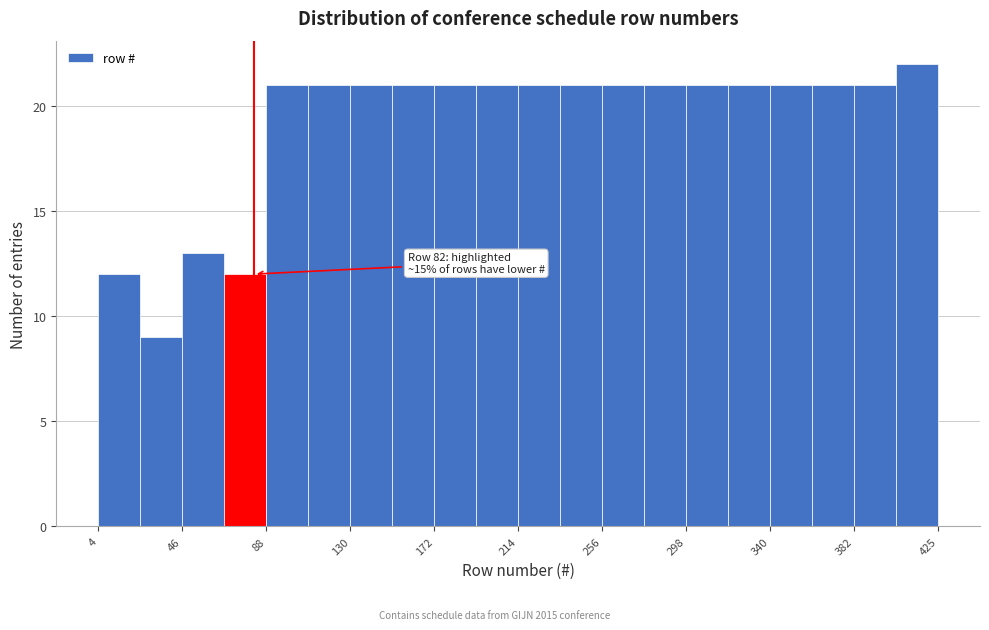

Which range on the x-axis has the tallest bar?

405 to 425